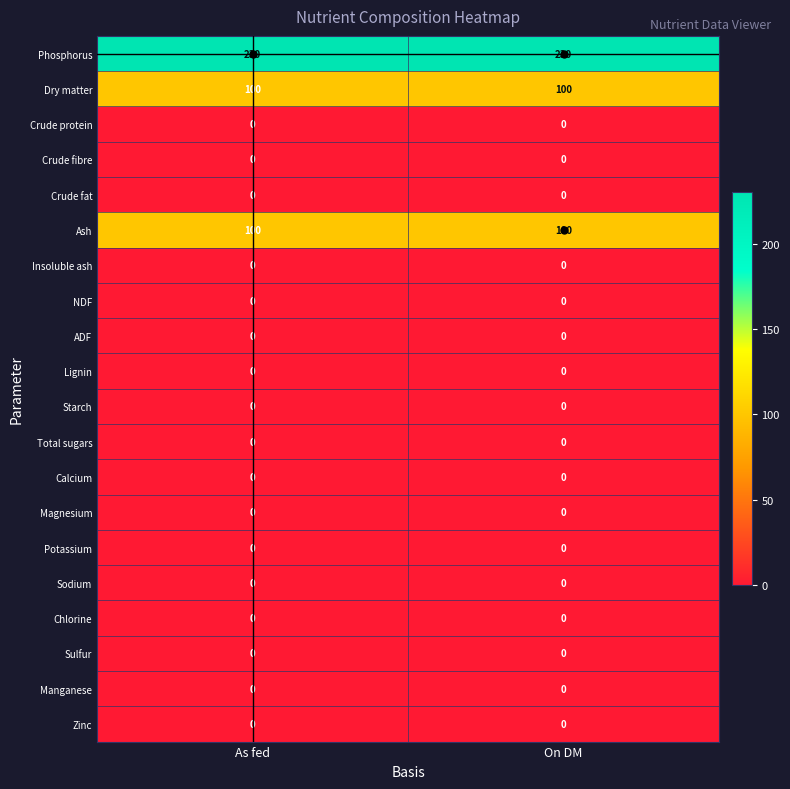

What is the maximum value shown in the chart?

230